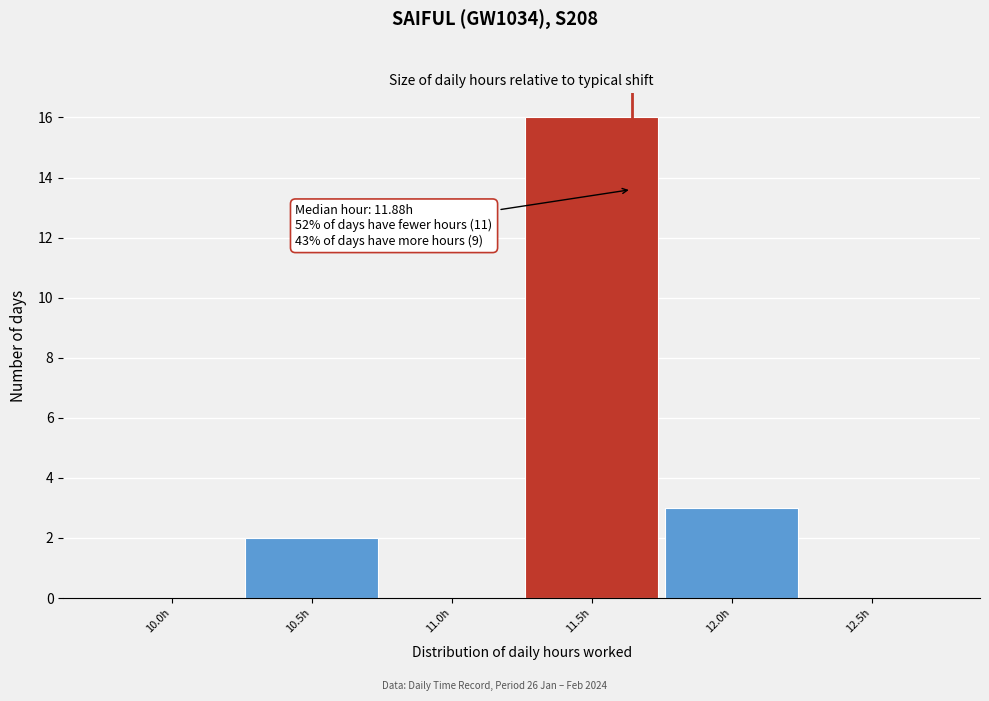

Reading left to right, what are all the values shown in this chart?

10.0h=0	10.5h=2	11.0h=0	11.5h=16	12.0h=3	12.5h=0